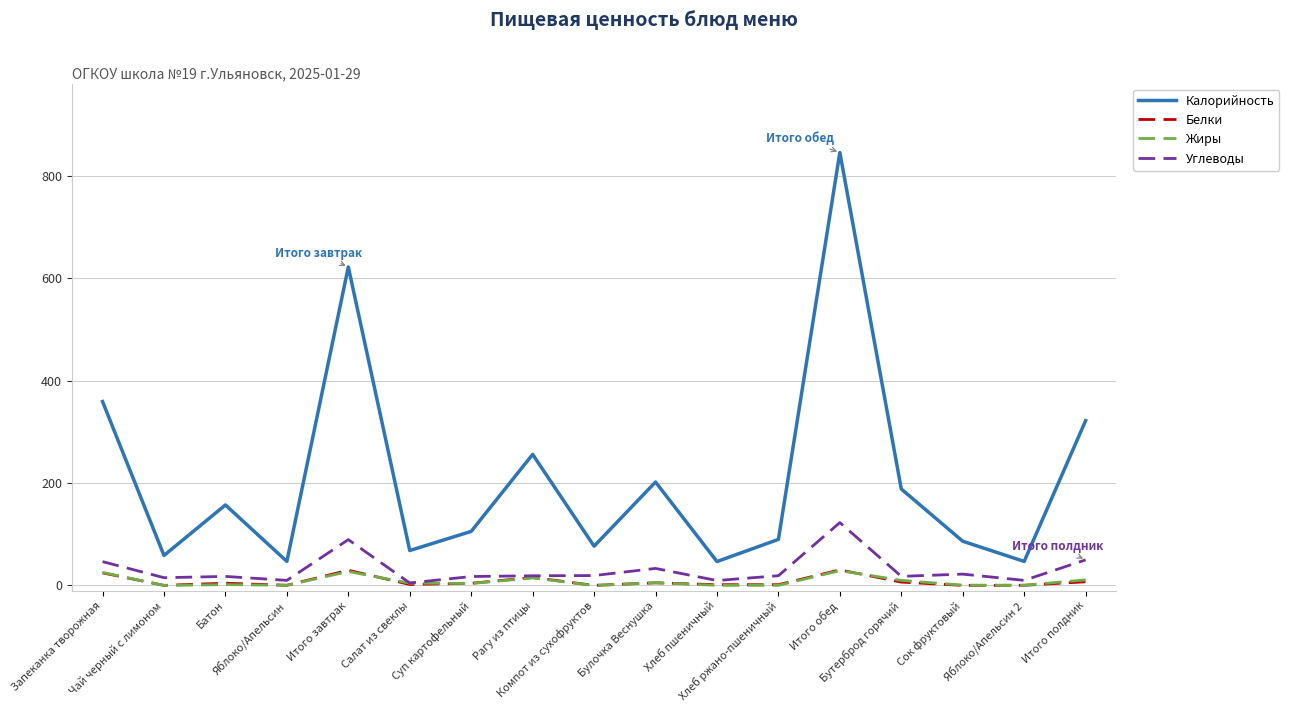

Where does the Жиры series first go above 3?

Запеканка творожная